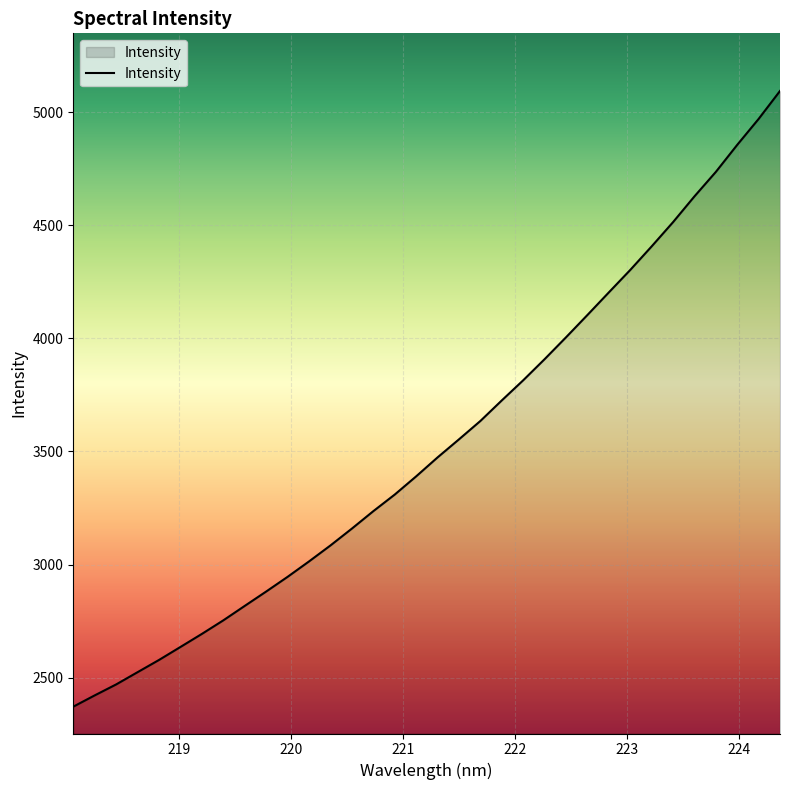

What is the difference between the maximum and minimum values?

2721.4